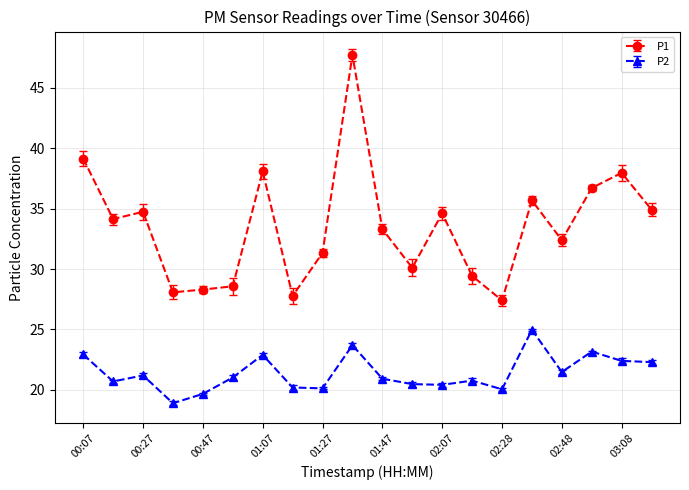

Is this an area chart (filled region under the line)?

No